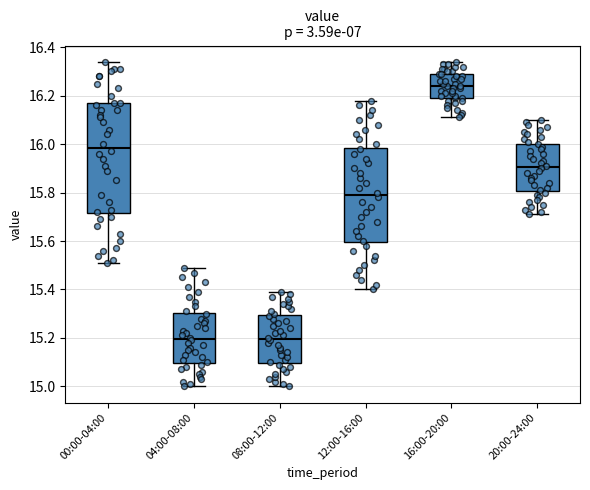

Reading left to right, read every box against the y-axis: the position of its median line, the range the box covers, and the ends of its whiskers. The values are not printed on the chart, so give them approximately, as read against the axis.

00:00-04:00: median 15.98, box 15.72 to 16.18, whiskers 15.52 to 16.34
04:00-08:00: median 15.20, box 15.10 to 15.30, whiskers 15.00 to 15.50
08:00-12:00: median 15.20, box 15.10 to 15.30, whiskers 15.00 to 15.40
12:00-16:00: median 15.80, box 15.60 to 15.98, whiskers 15.40 to 16.18
16:00-20:00: median 16.24, box 16.20 to 16.30, whiskers 16.12 to 16.34
20:00-24:00: median 15.90, box 15.80 to 16.00, whiskers 15.72 to 16.10